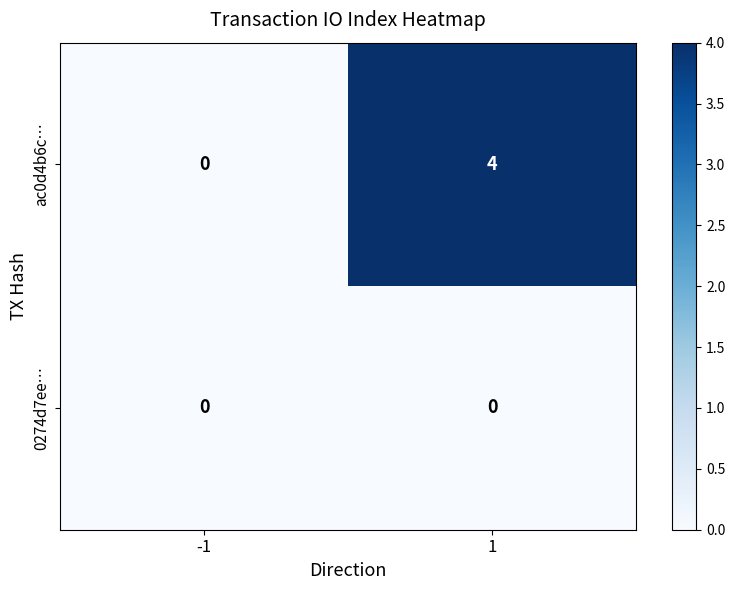

At which category is the sum across all series the highest?

1